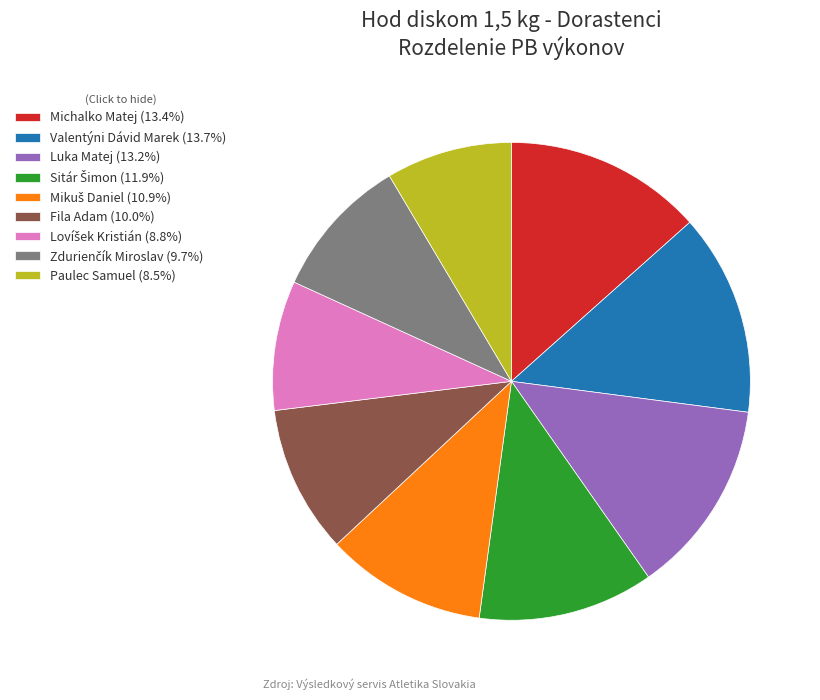

Is the sum of Michalko Matej (13.4%) and Luka Matej (13.2%) greater than half?

No